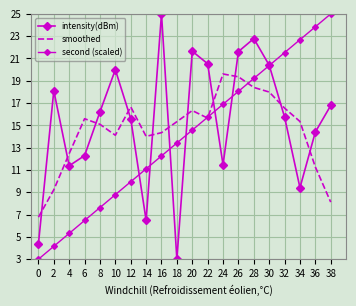

True or false: intensity(dBm) and second (scaled) cross at least once.

True